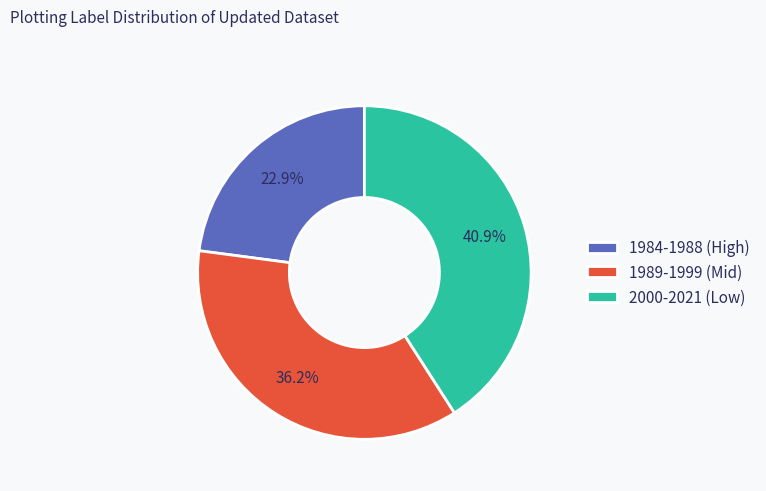

Does 1984-1988 (High) account for over 50% of the chart?

No